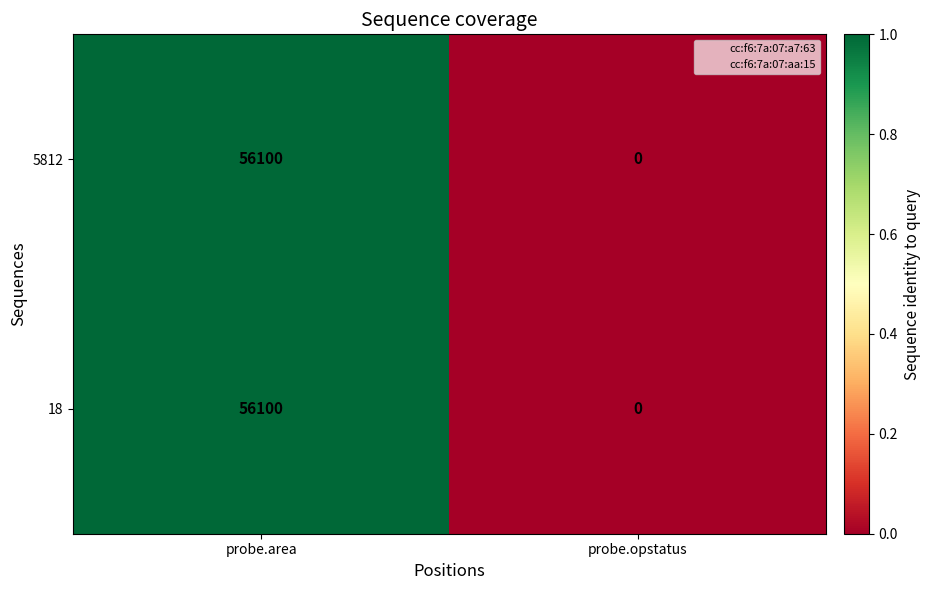

Is it true that 18 equals 0 at probe.opstatus?

True